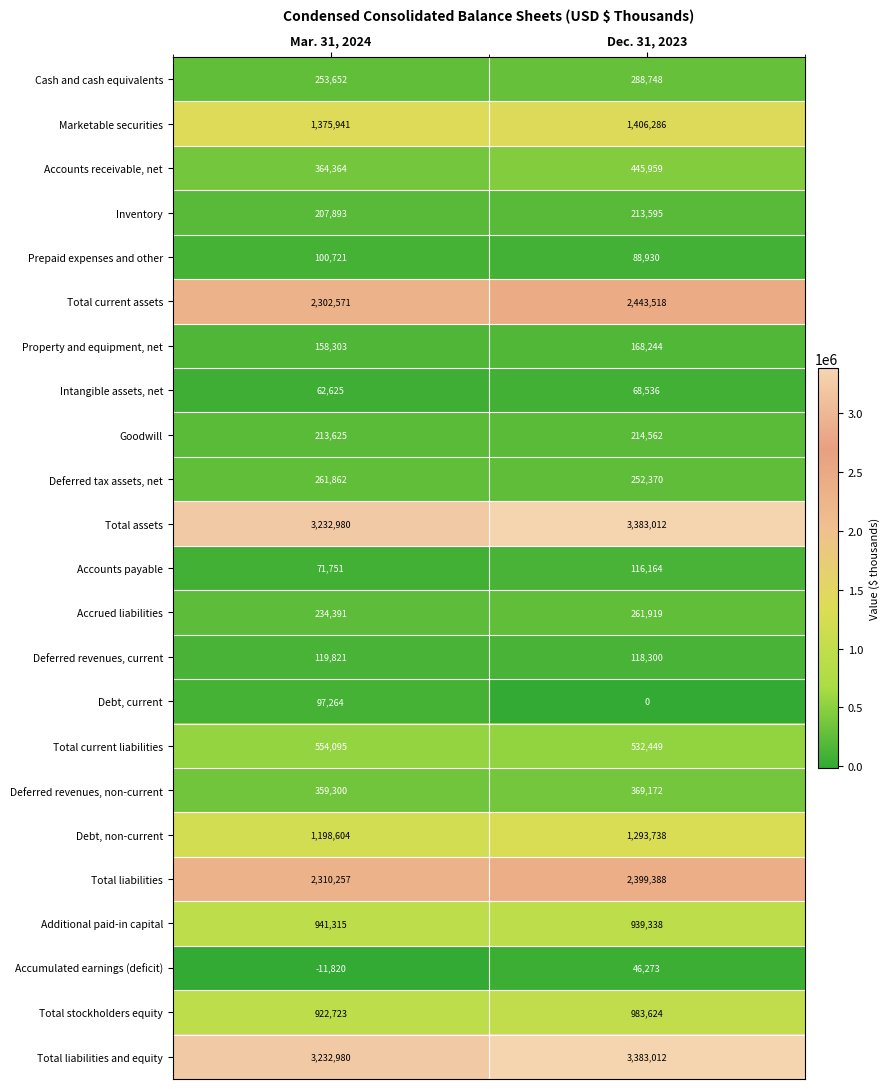

What is the difference between the maximum and minimum values in the Accounts payable series?

44413